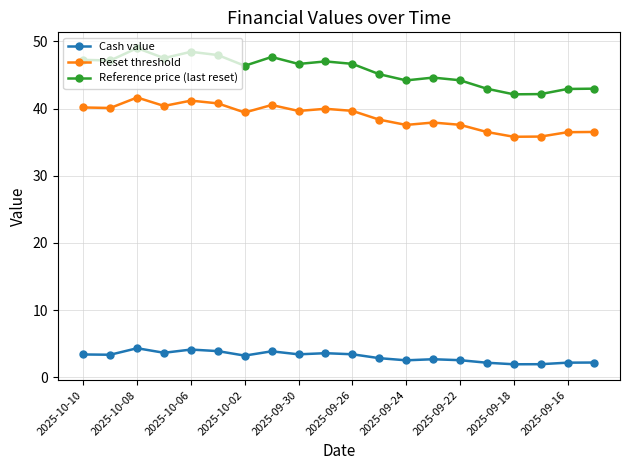

True or false: Cash value has more than 1 points higher than both neighbors.

True